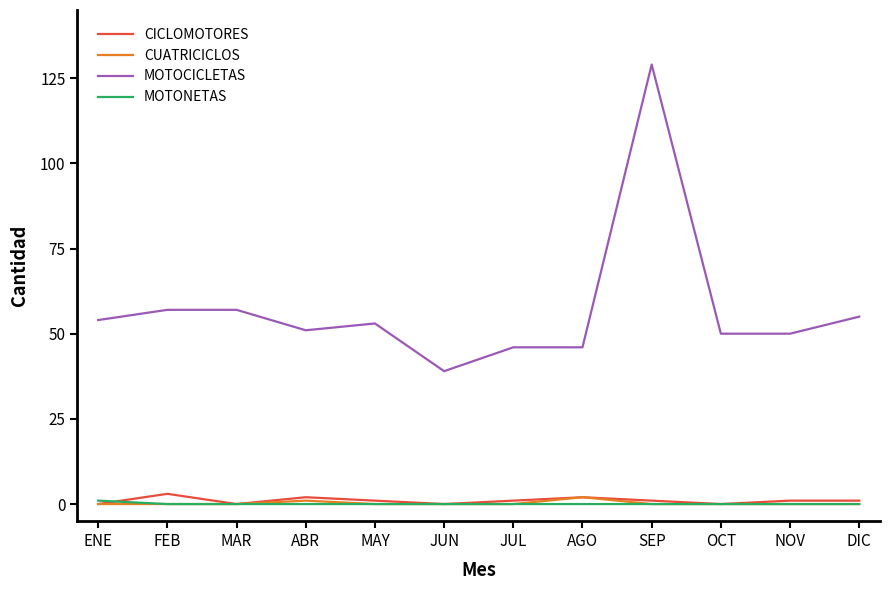

True or false: MOTOCICLETAS and CUATRICICLOS cross at least once.

False